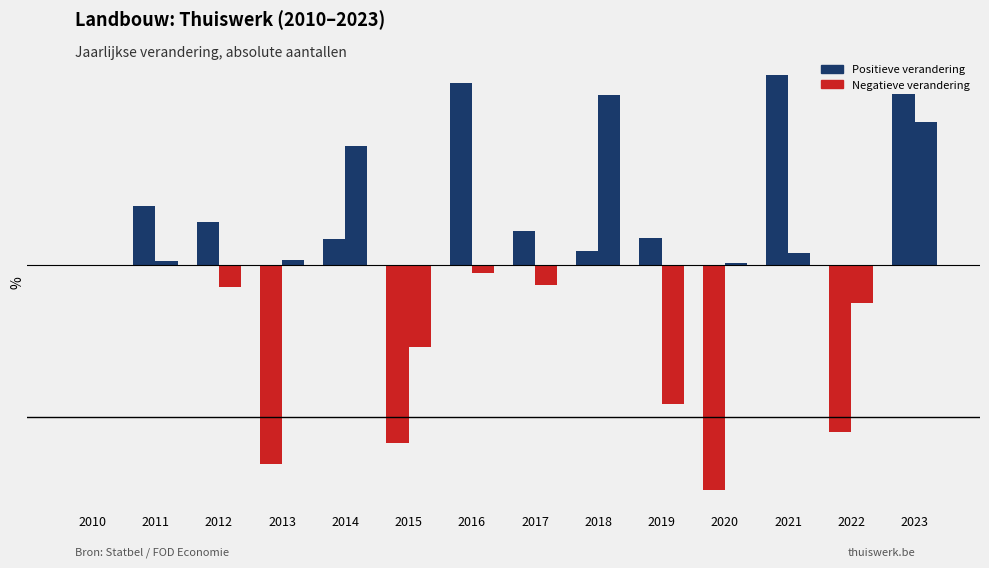

Is it true that Soms of gewoonlijk thuiswerk equals -265 at 2017?

True